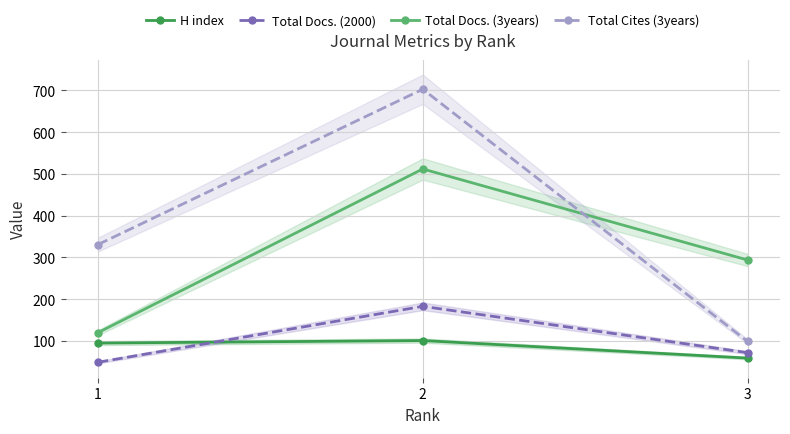

Which series has the largest total across all categories?

Total Cites (3years)